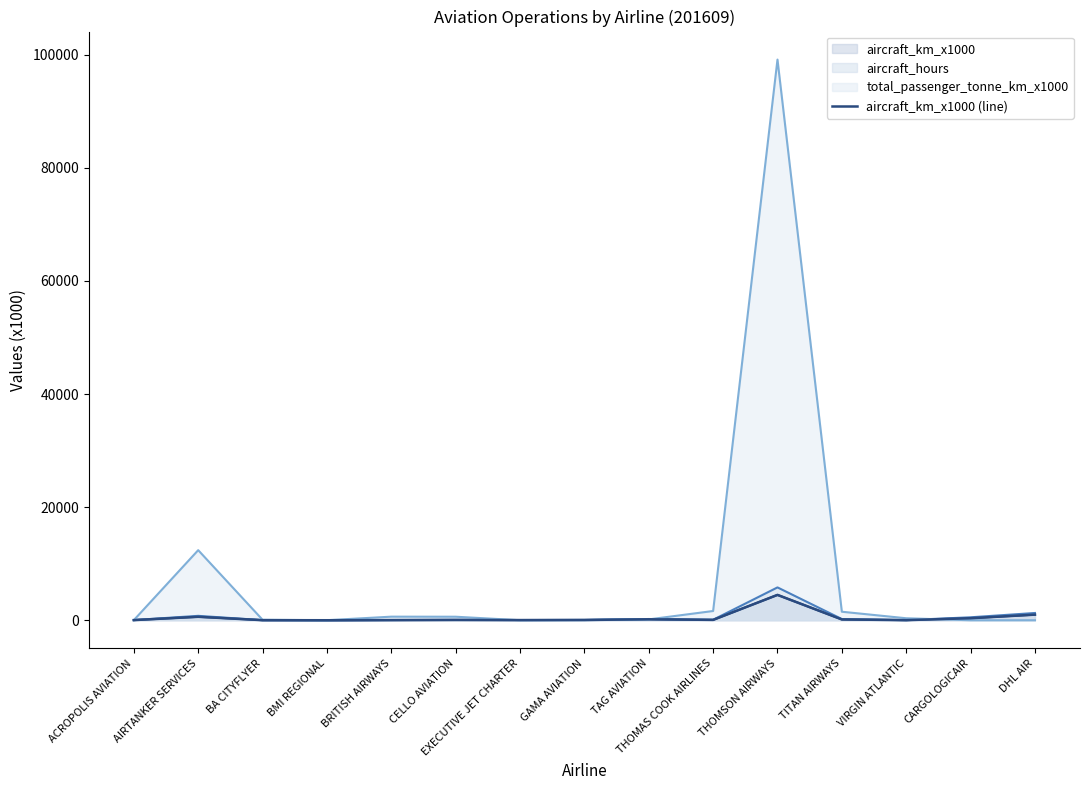

What is the difference between the maximum and minimum values?

4482